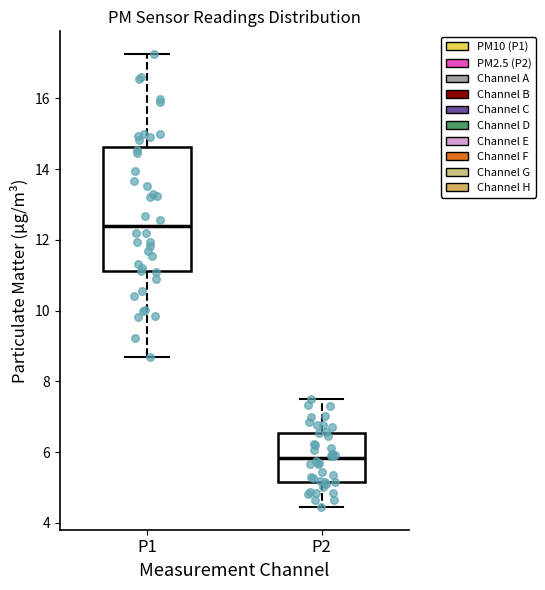

Reading left to right, transcribe this box plot: for each box, give where its median line is, the range the box spans, and where its two whiskers end, as read against the y-axis. The values are not printed on the chart, so give them approximately, as read against the axis.

P1: median 12.4, box 11.2 to 14.6, whiskers 8.8 to 17.2
P2: median 5.8, box 5.2 to 6.6, whiskers 4.4 to 7.6